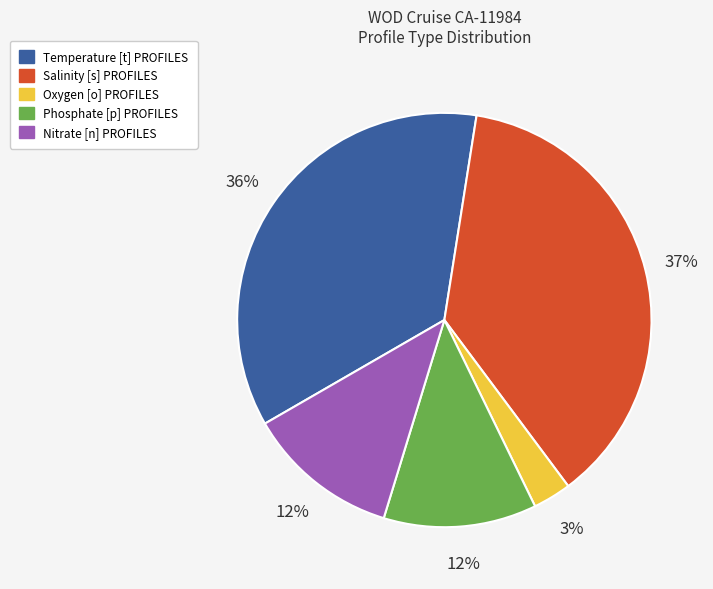

Which slice is the largest?

Salinity [s] PROFILES